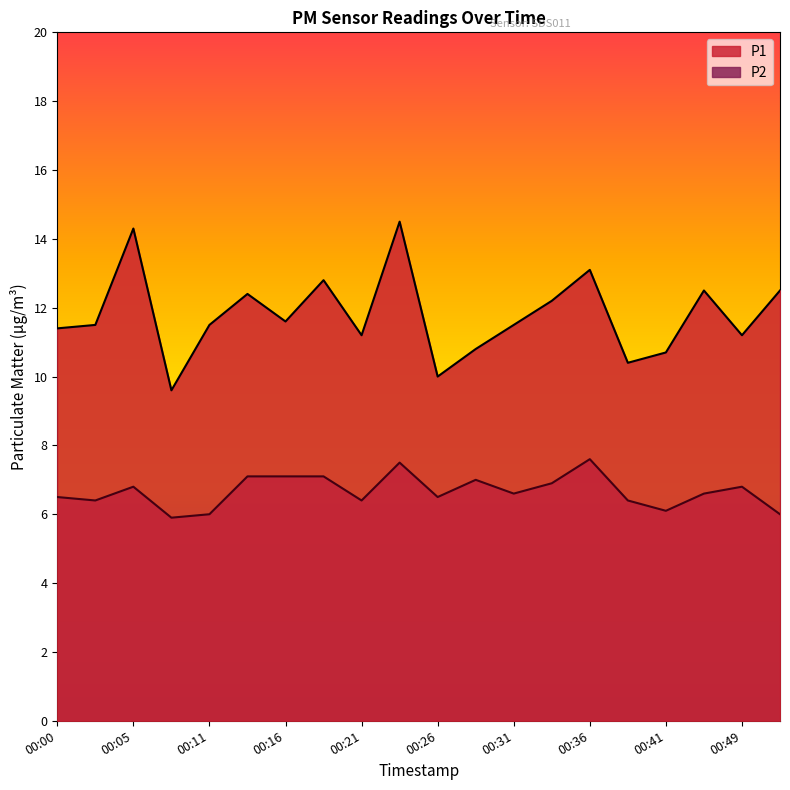

True or false: P1 and P2 cross at least once.

False